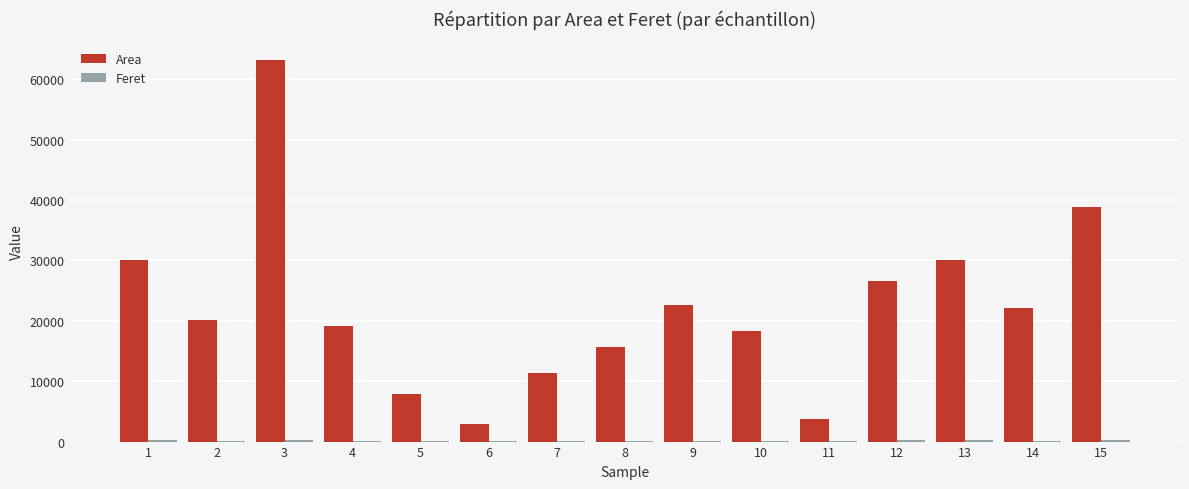

At which category is the sum across all series the highest?

3